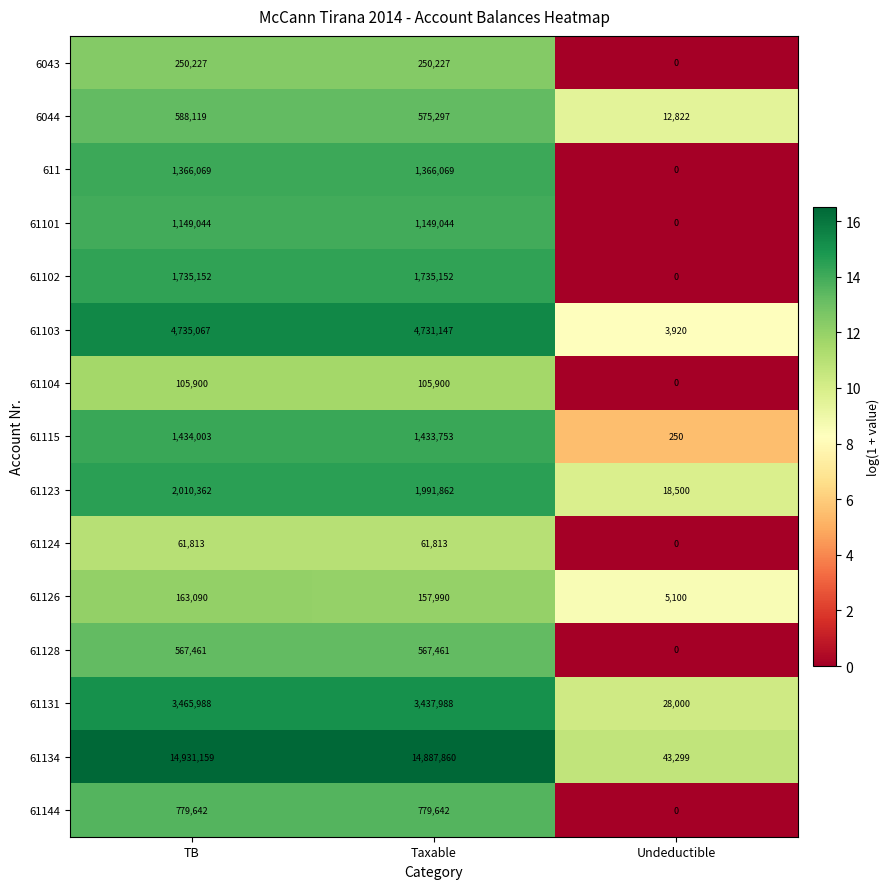

What is the greatest value displayed?

14931159